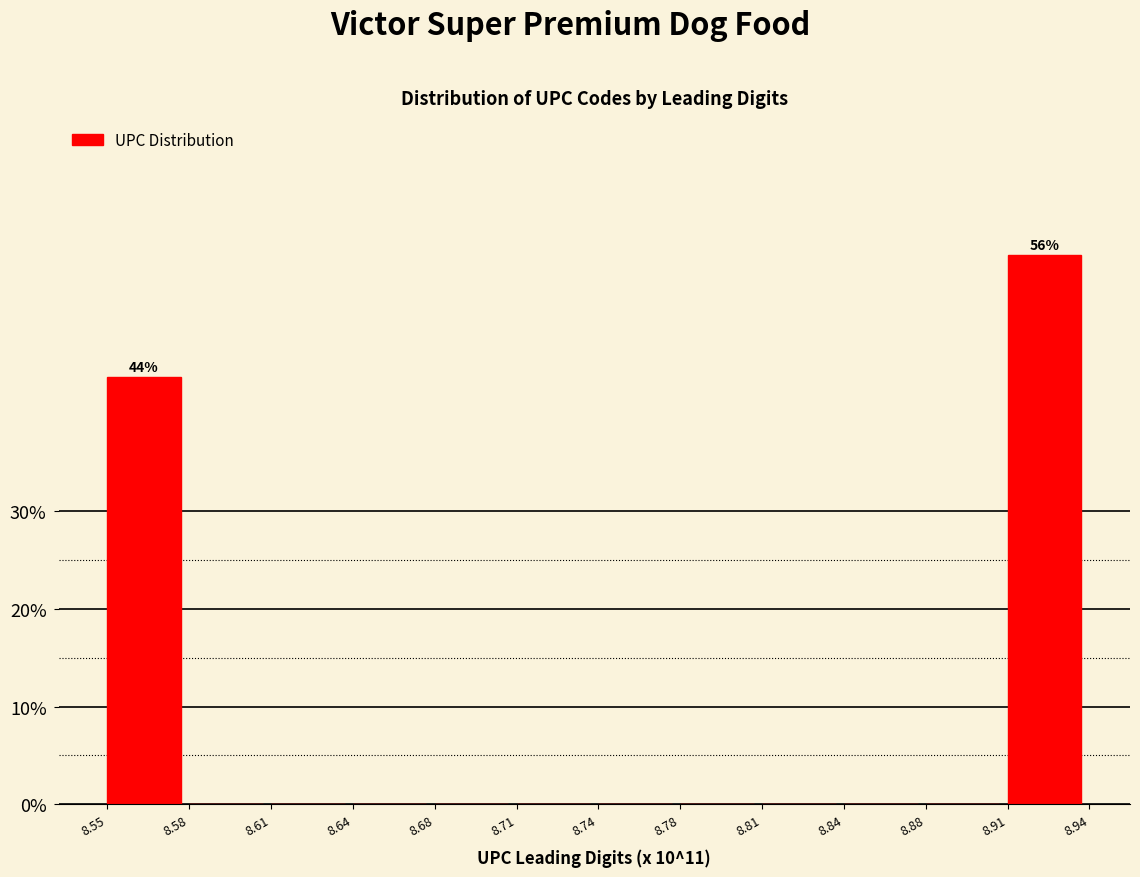

Is it true that the value at 8.64 is 36.3?

False